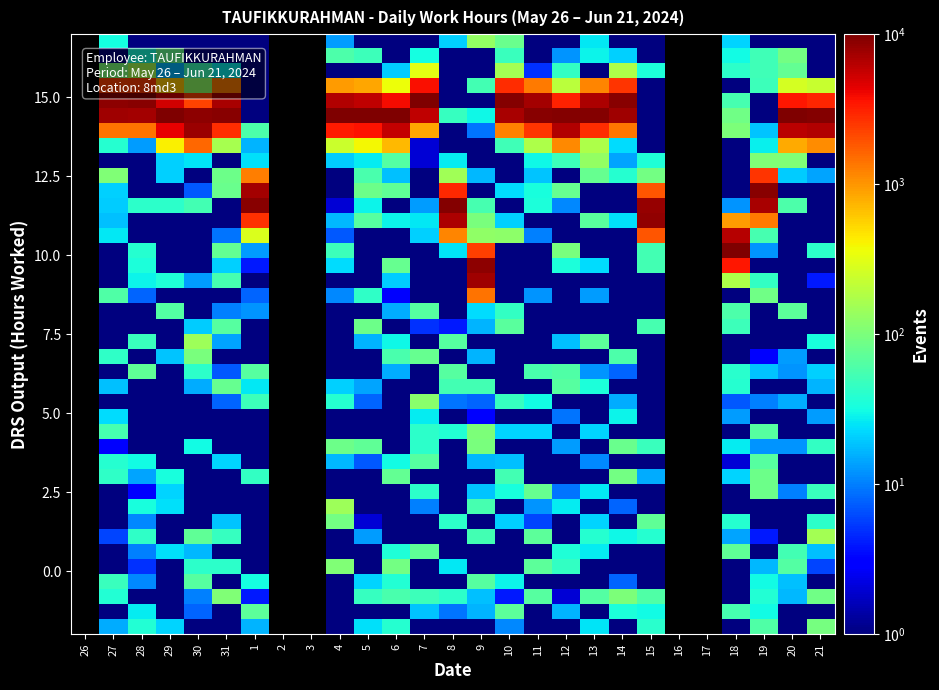

Which label corresponds to the smallest value in the chart?

30